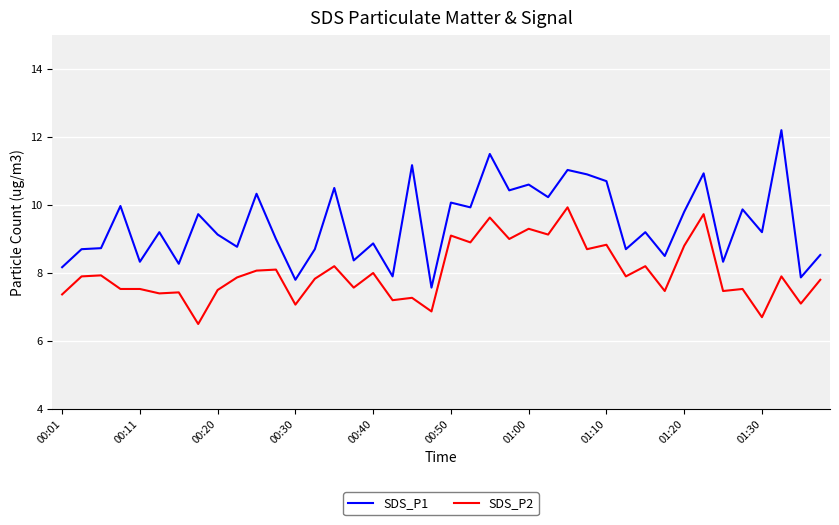

What is the difference between the maximum and second lowest values in the SDS_P2 series?

3.2